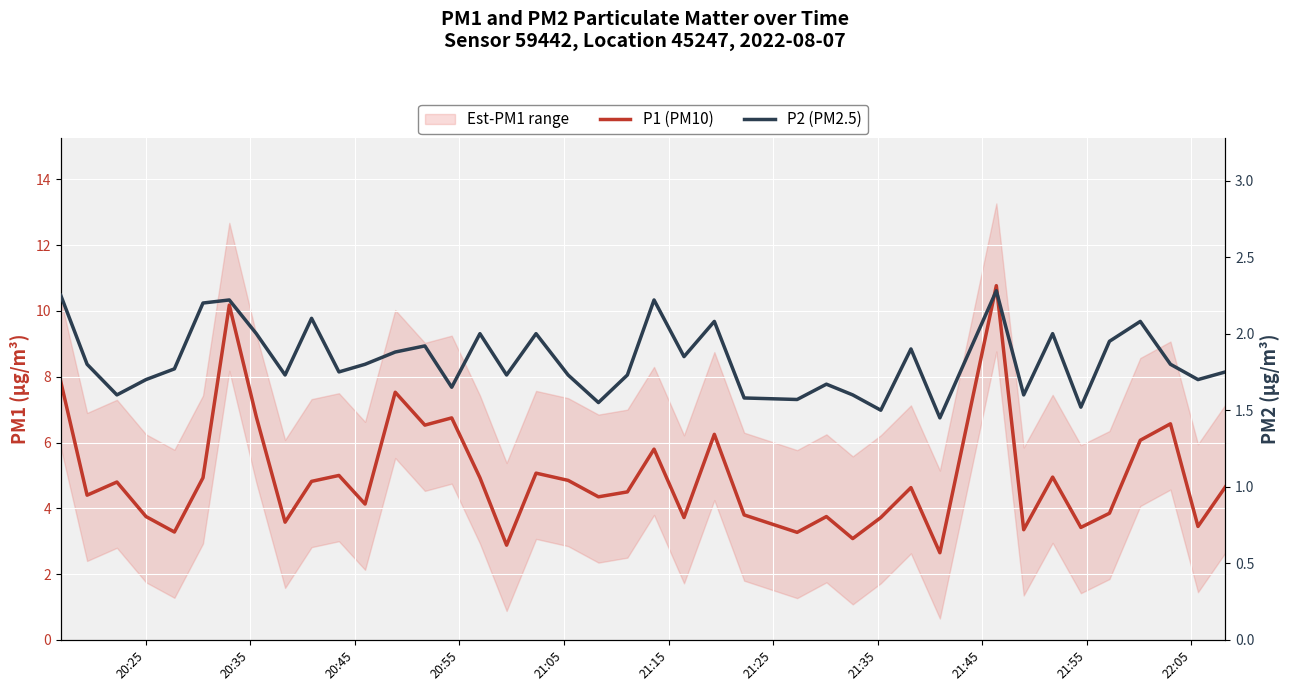

What is the lowest value of the P2 (PM2.5) series?

1.4